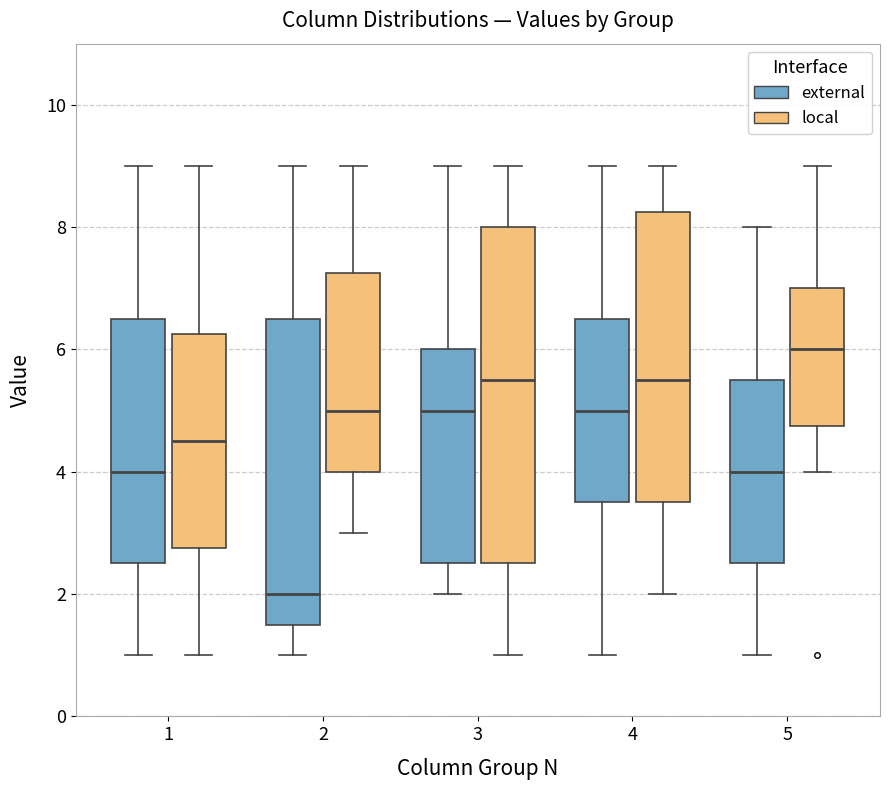

Which box is the tallest, from its lower edge to its upper edge?

3 (local)